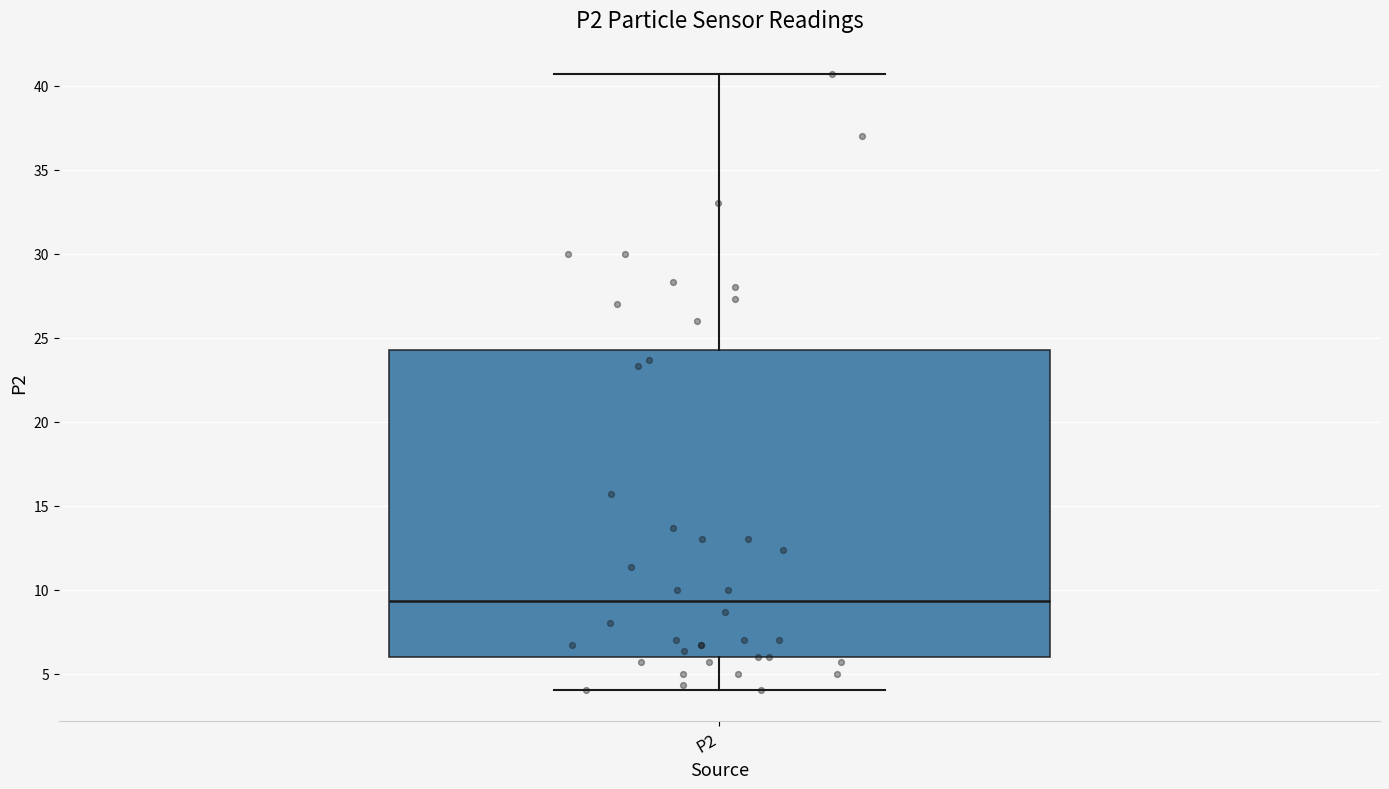

Transcribe this box plot: give where the median line is, the range the box spans, and where the two whiskers end, as read against the y-axis. The values are not printed on the chart, so give them approximately, as read against the axis.

median 9.5, box 6.0 to 24.5, whiskers 4.0 to 40.5